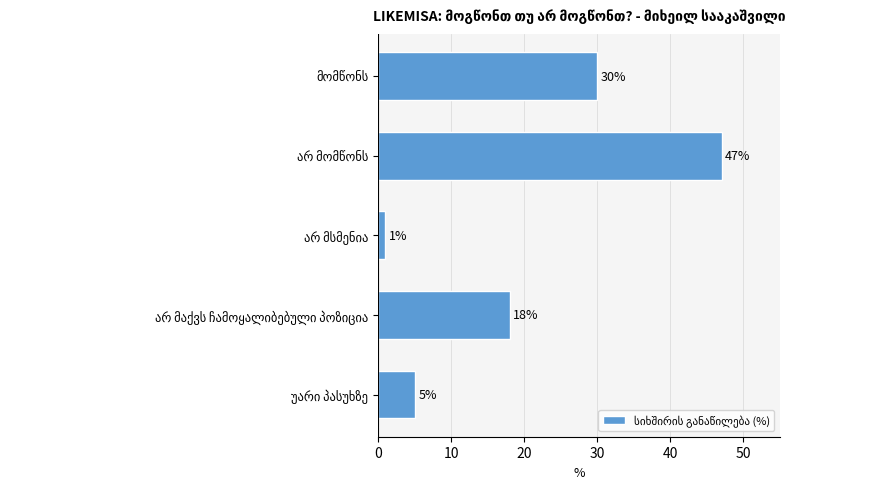

Reading bottom to top, extract all data points from this chart.

5	18	1	47	30